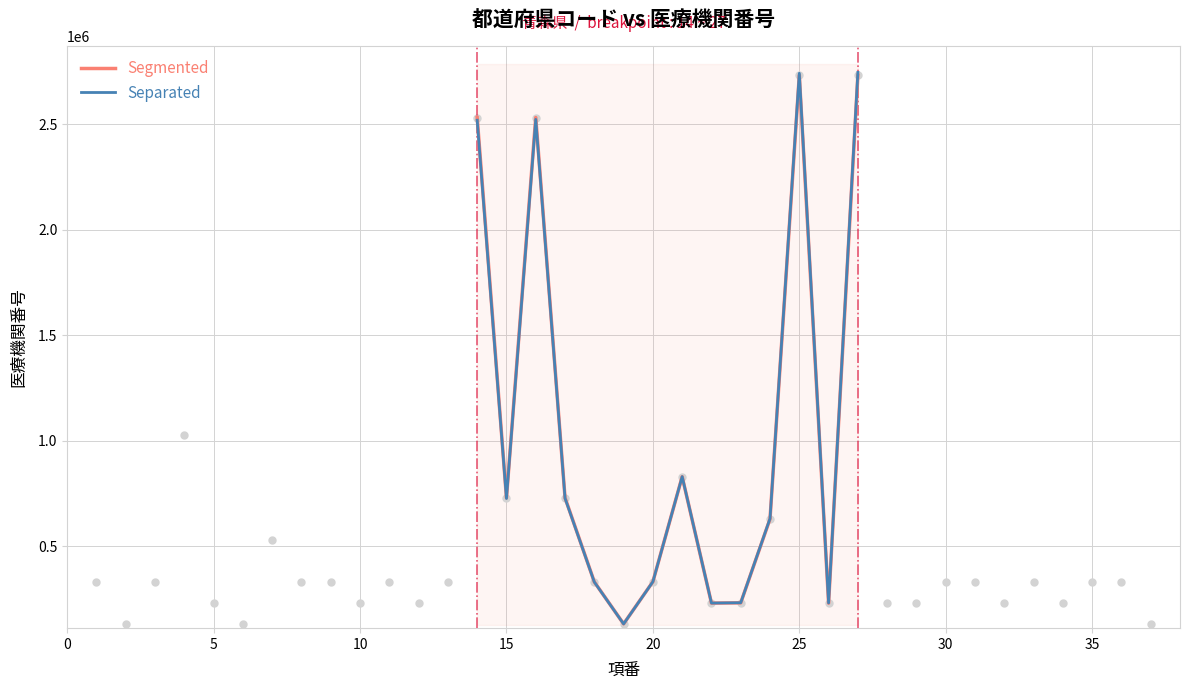

Which series reaches the minimum Y coordinate?

Separated